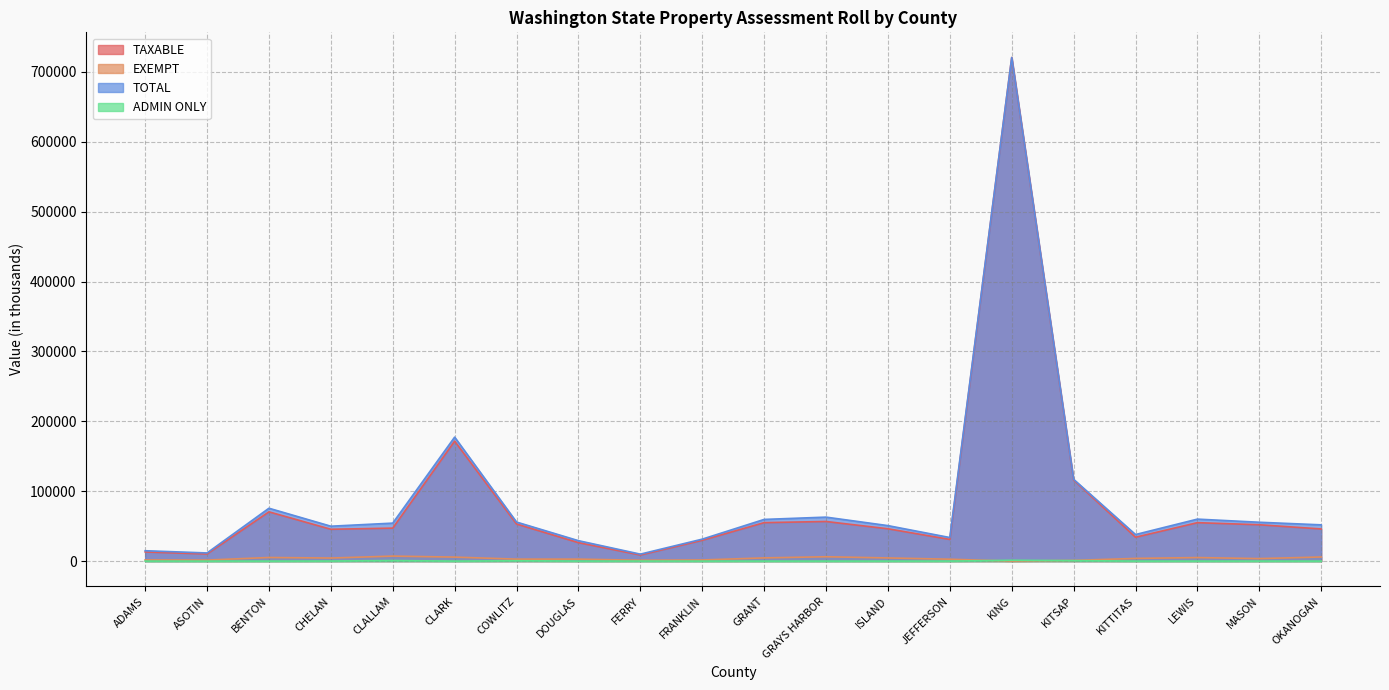

At which category does TOTAL reach its first local valley?

ASOTIN